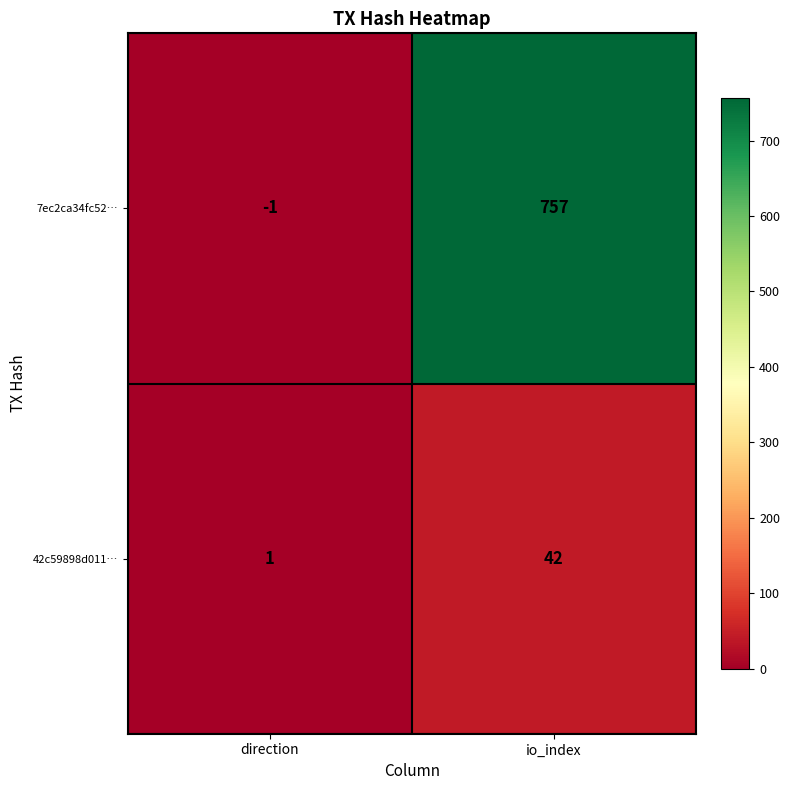

Which category has the highest value in the 7ec2ca34fc52… series?

io_index